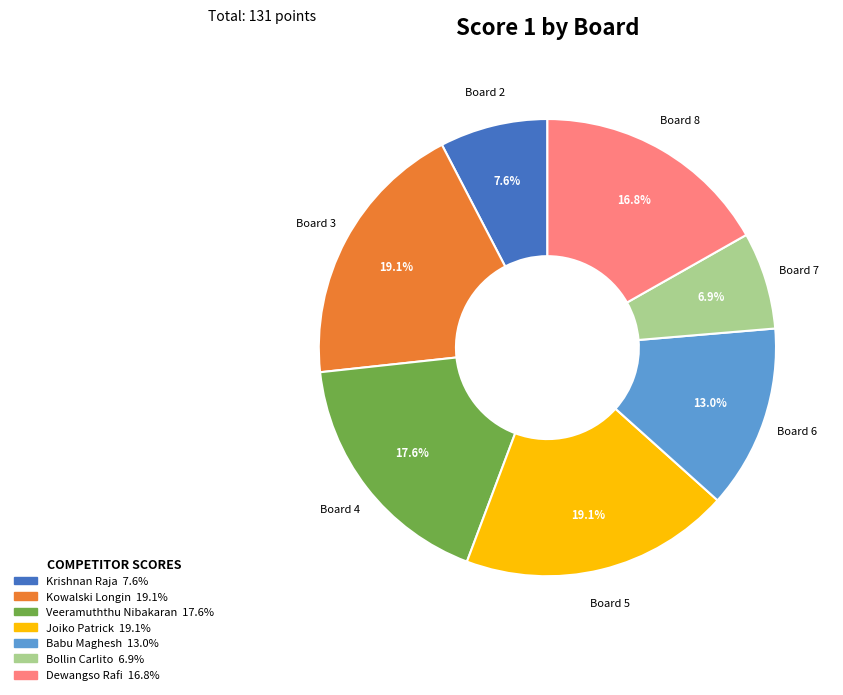

Is there a majority slice in this chart?

No